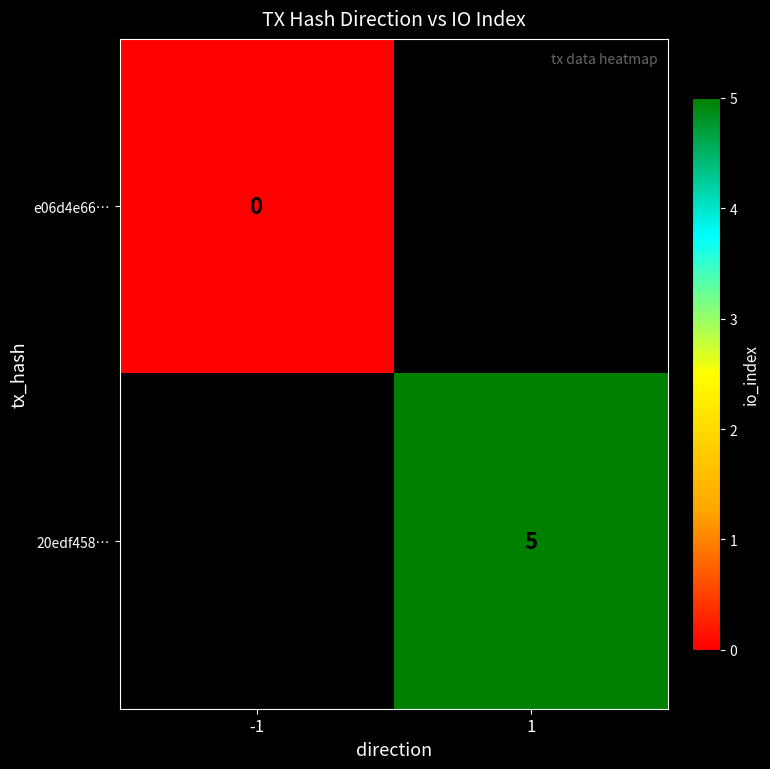

Which has a higher value, -1 or 1?

1